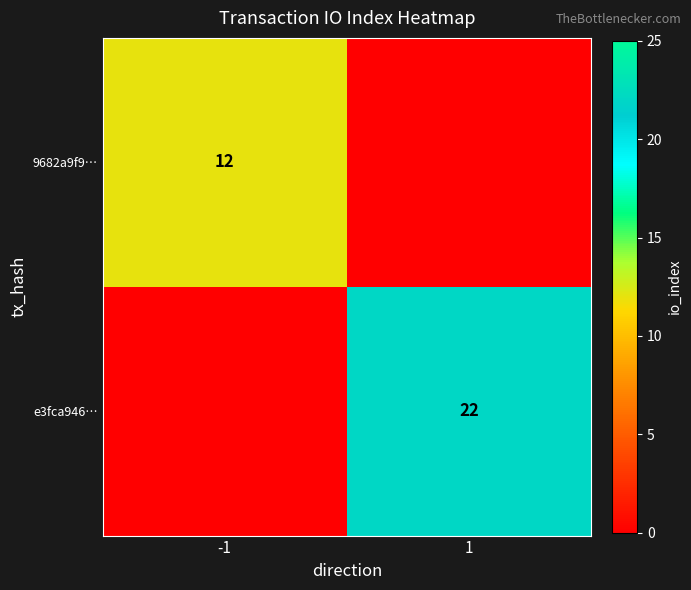

Is the value of e3fca946… at 1 greater than the value of 9682a9f9… at -1?

Yes